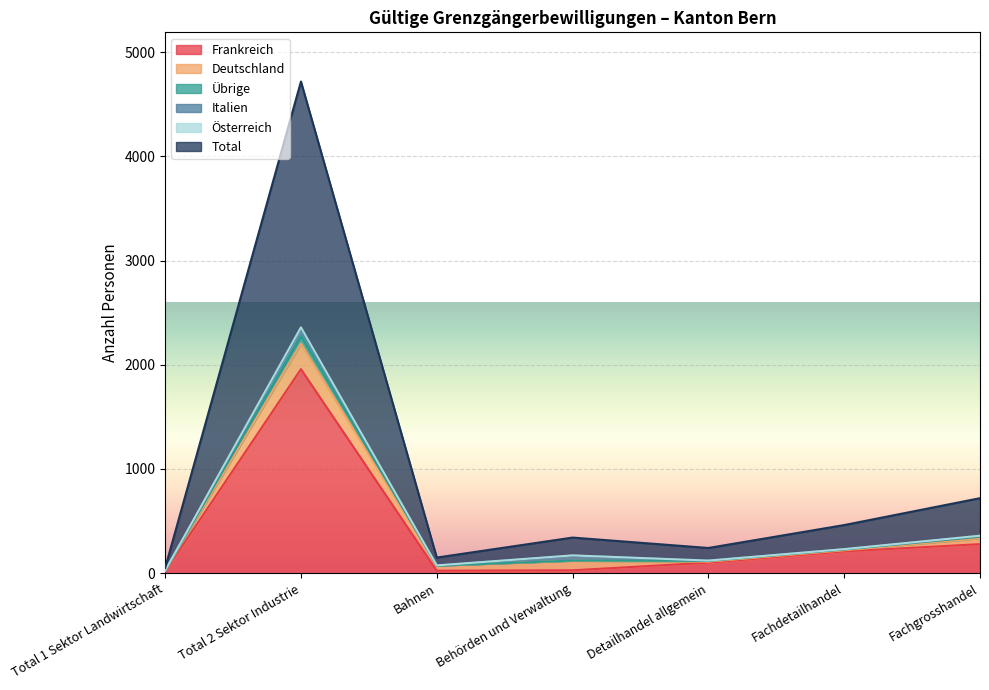

What is the highest value of the Frankreich series?

1958